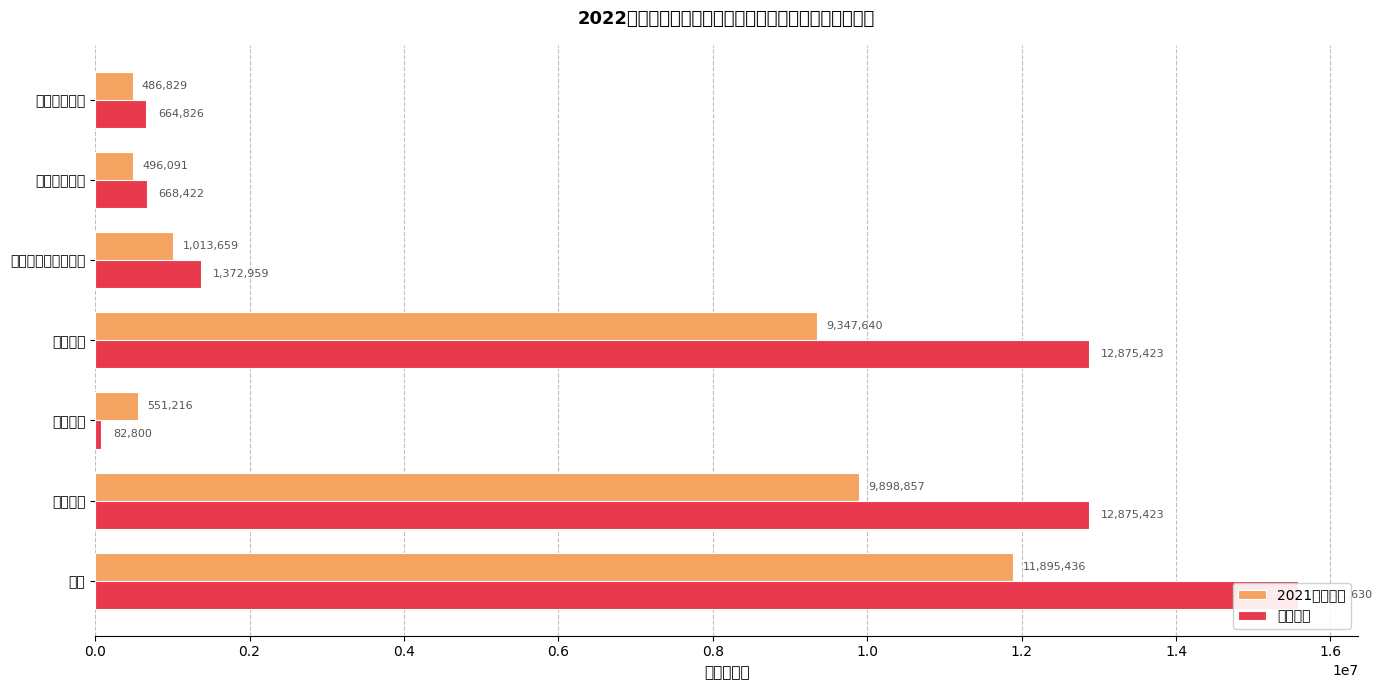

How many bars are there in each group?

2